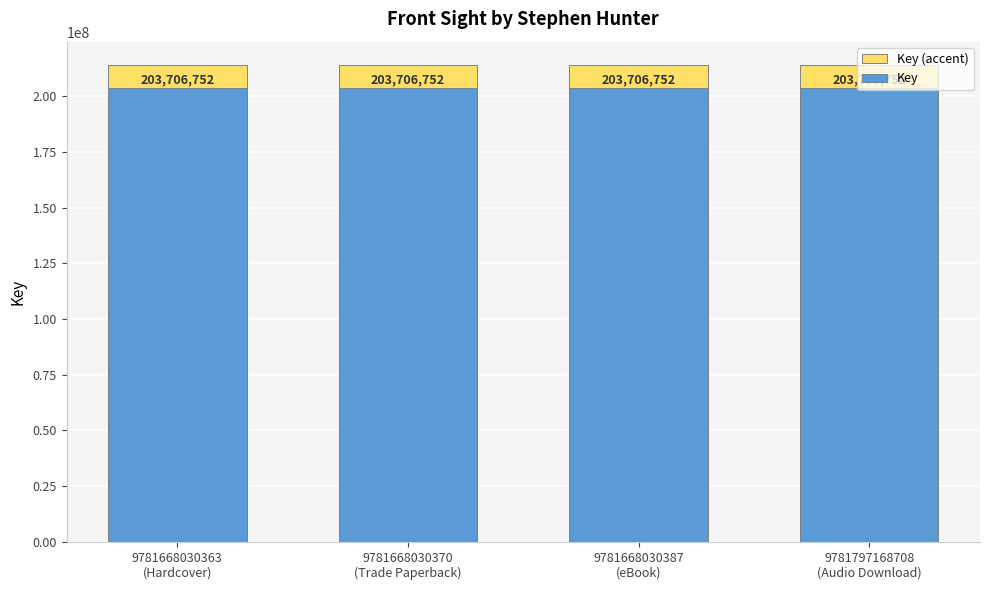

The value of Key at 9781668030363
(Hardcover) is 325637254. True or false?

False